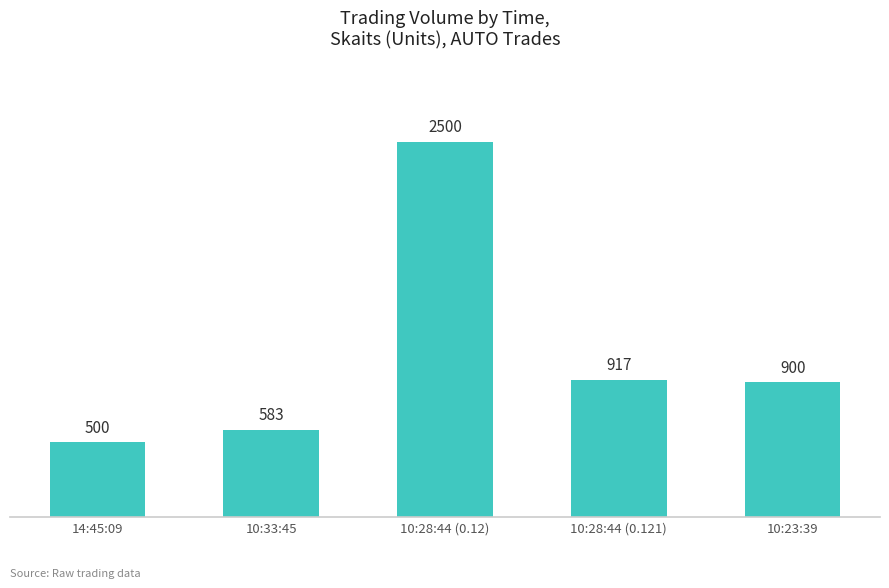

Which label corresponds to the largest value in the chart?

10:28:44 (0.12)